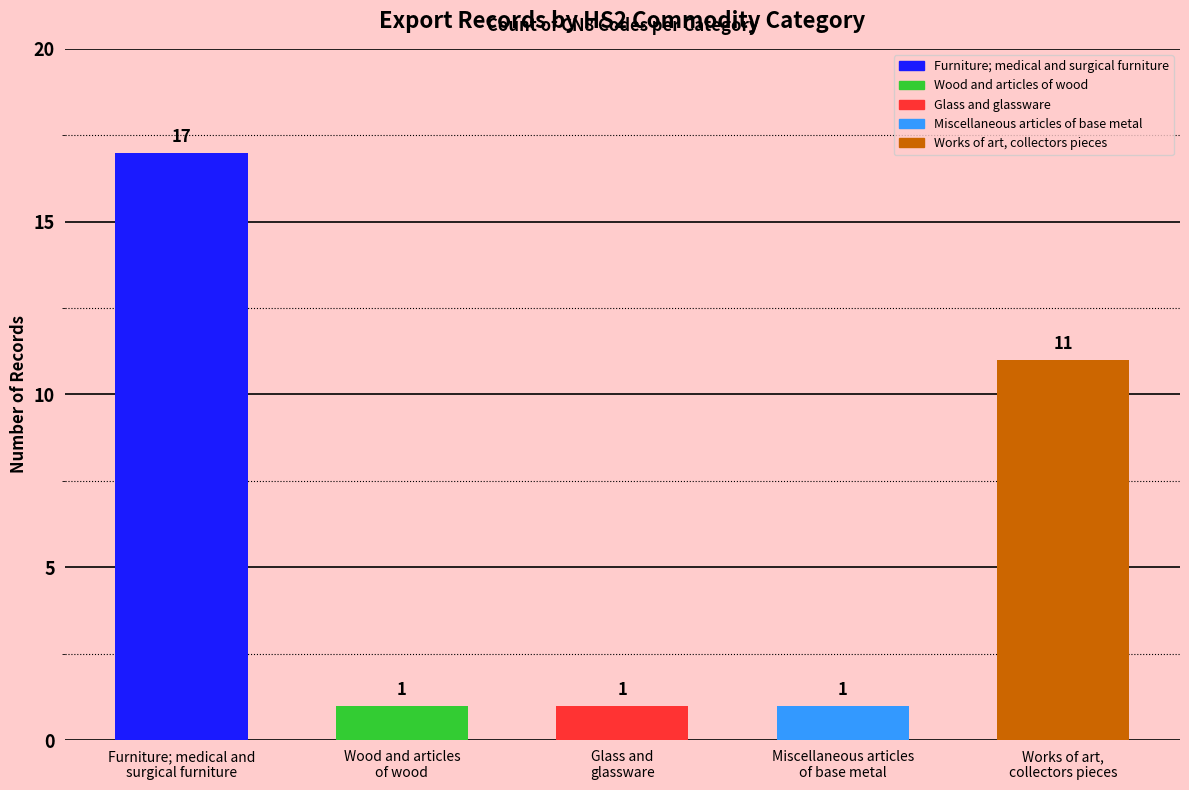

What is the value of the 4th bar from the left?

1